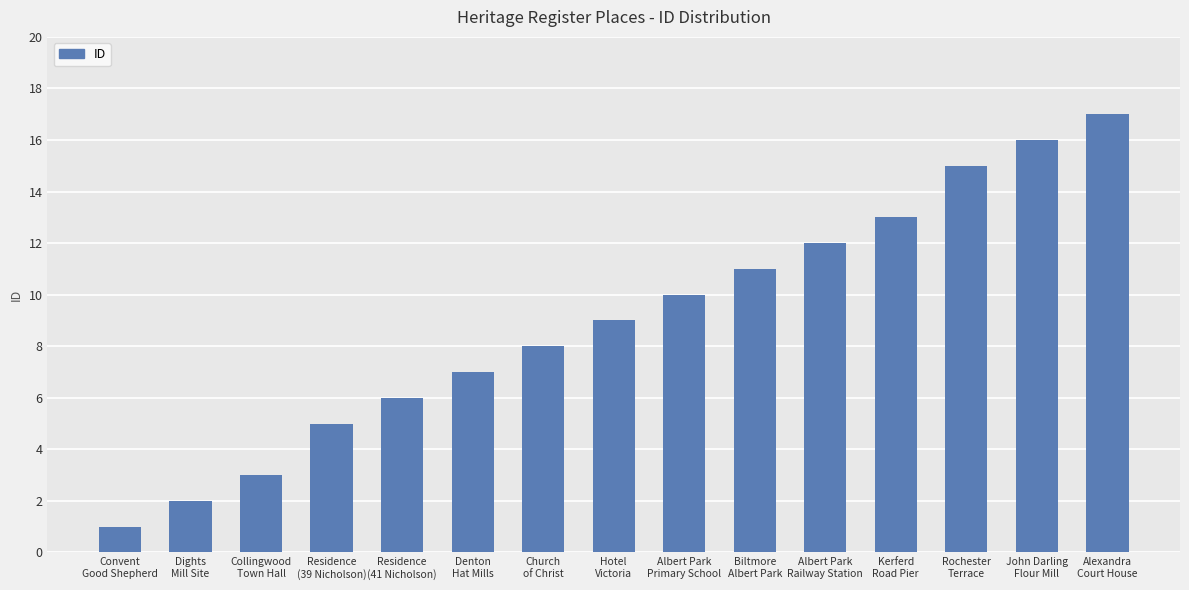

What is the label of the 13th bar from the left?

Rochester
Terrace